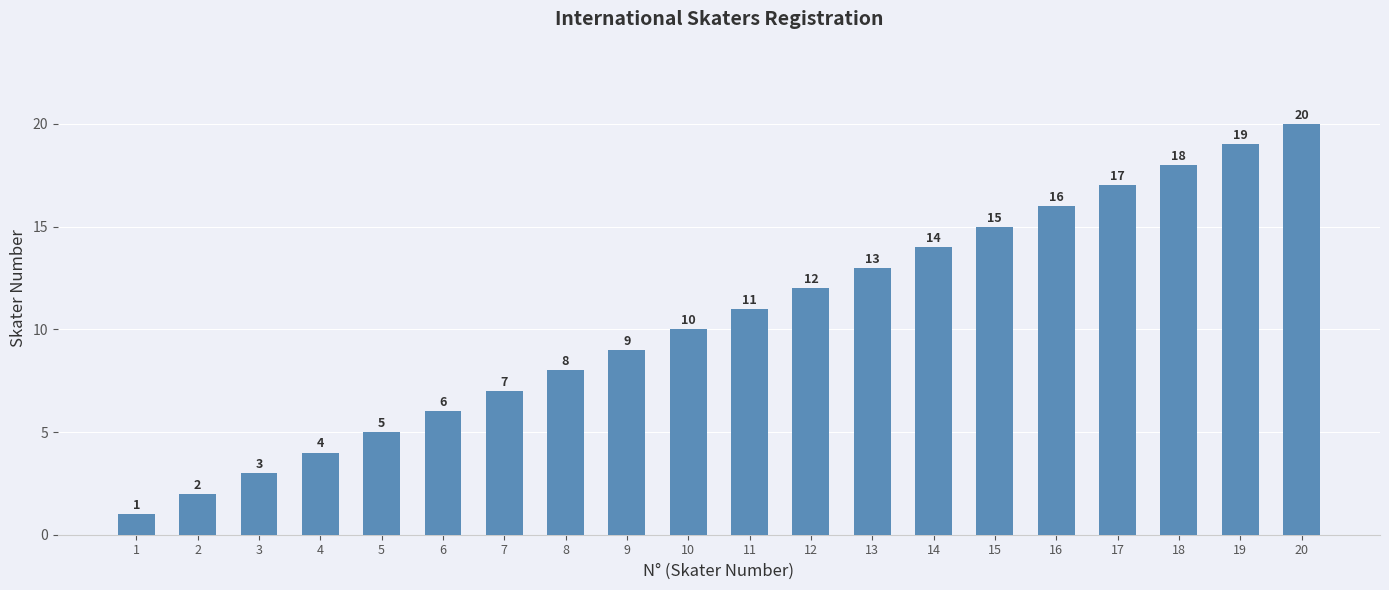

What is the value of the 5th bar from the left?

5